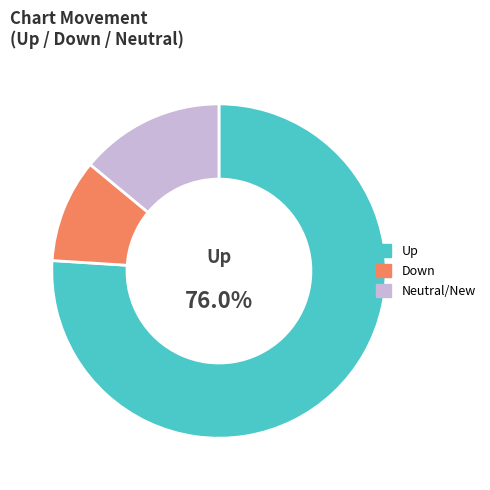

To the nearest percent, what is the difference between the largest and smallest slice percentages?

66%